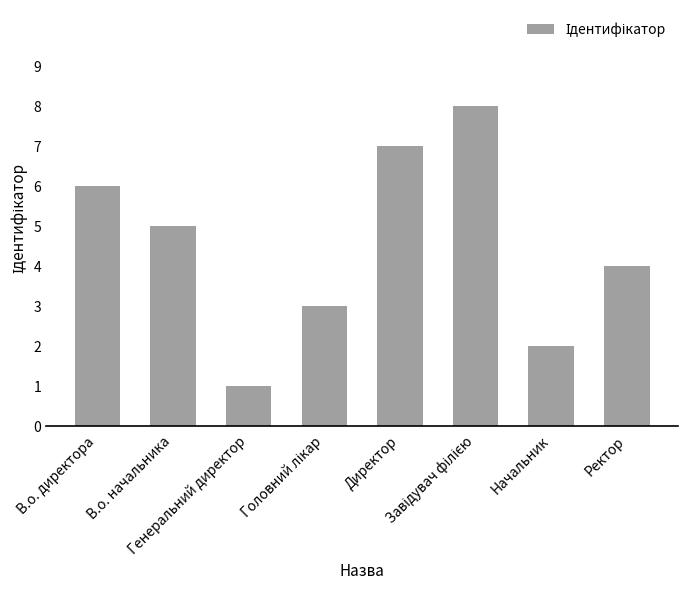

What is the difference between the second highest and minimum values?

6